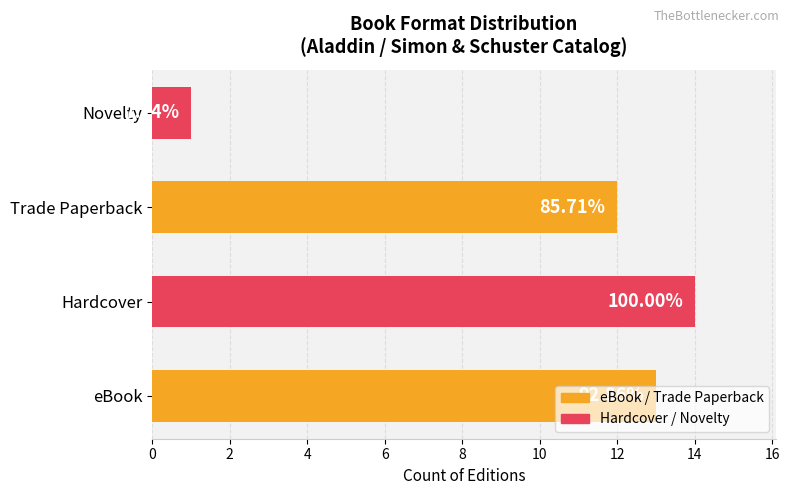

How many bars are there in total?

4